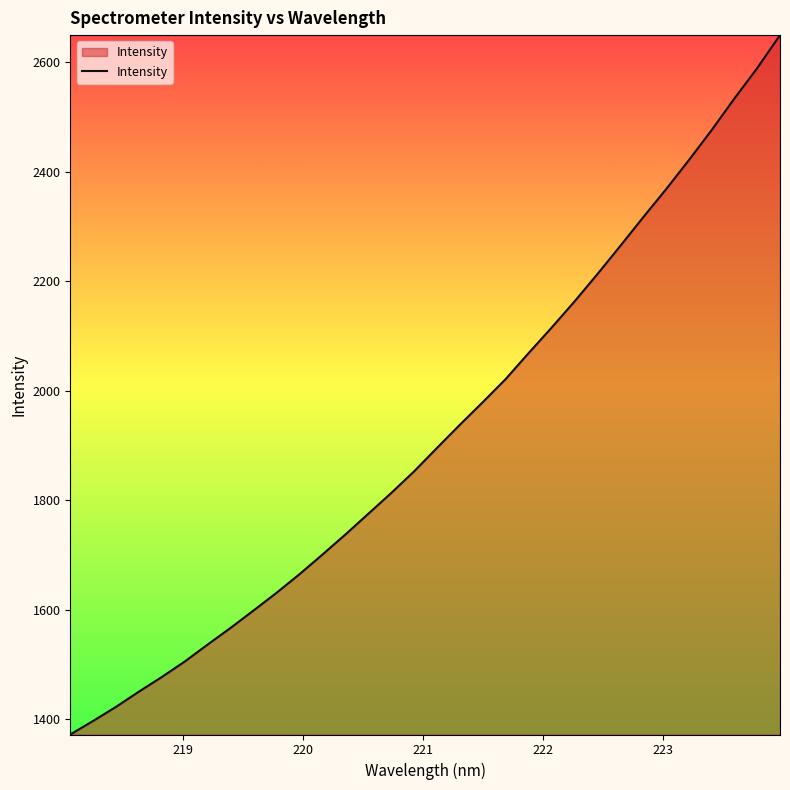

What is the minimum value shown in the chart?

1371.7